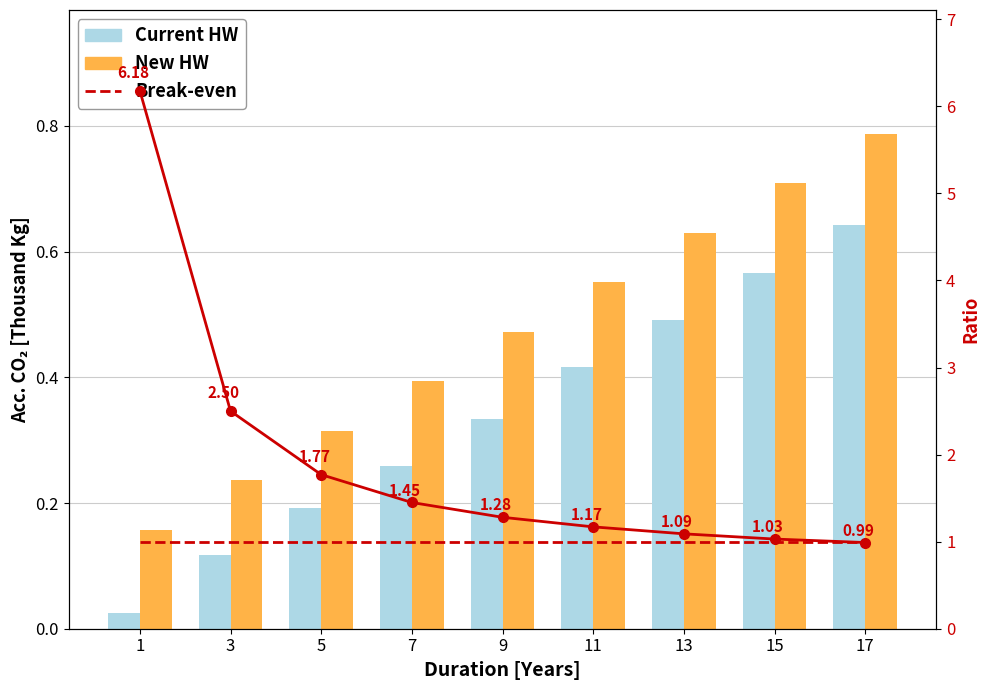

Which series has the largest total across all categories?

Break-even